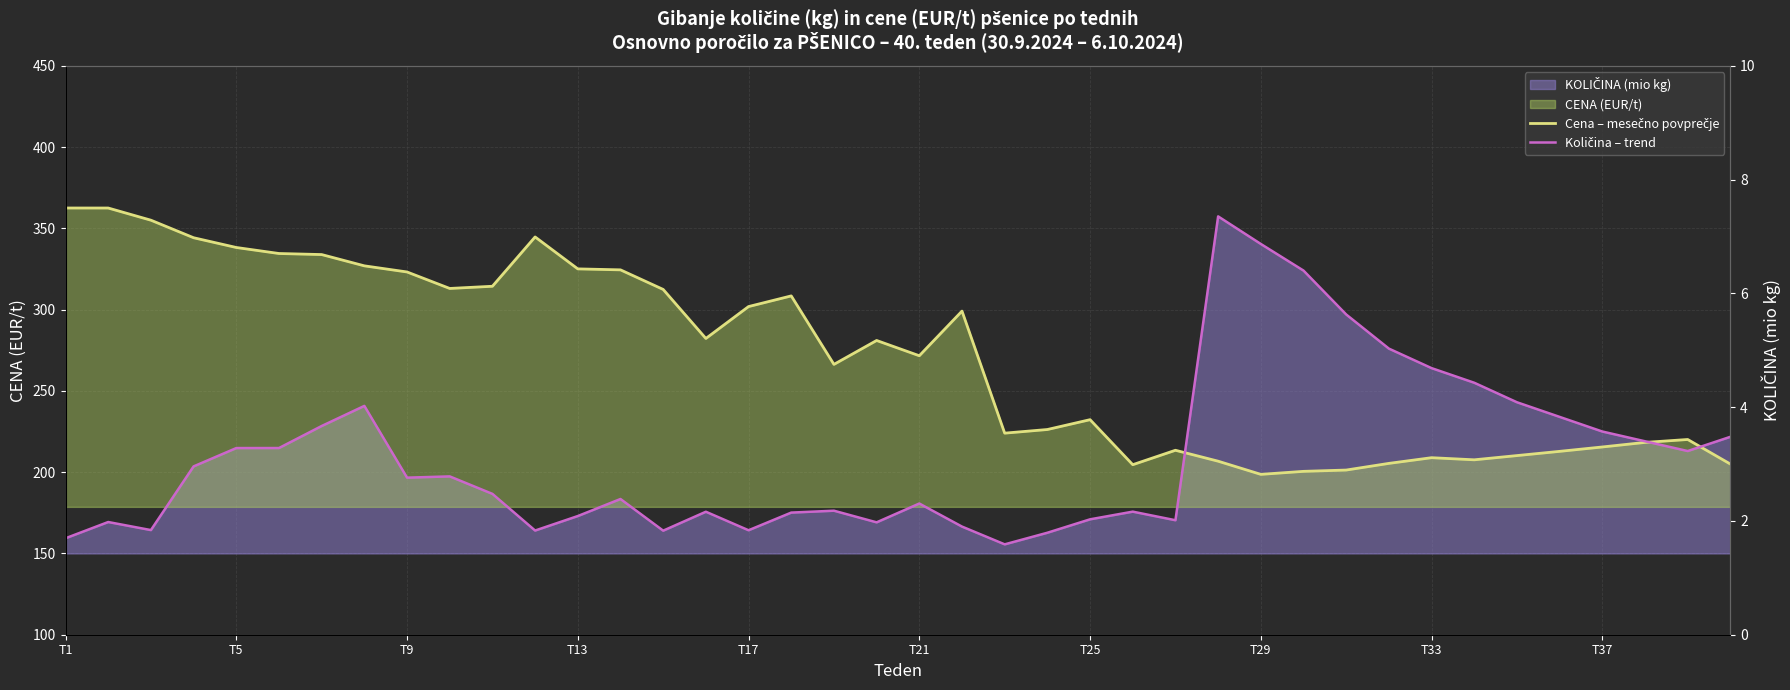

How many lines are shown in the chart?

2